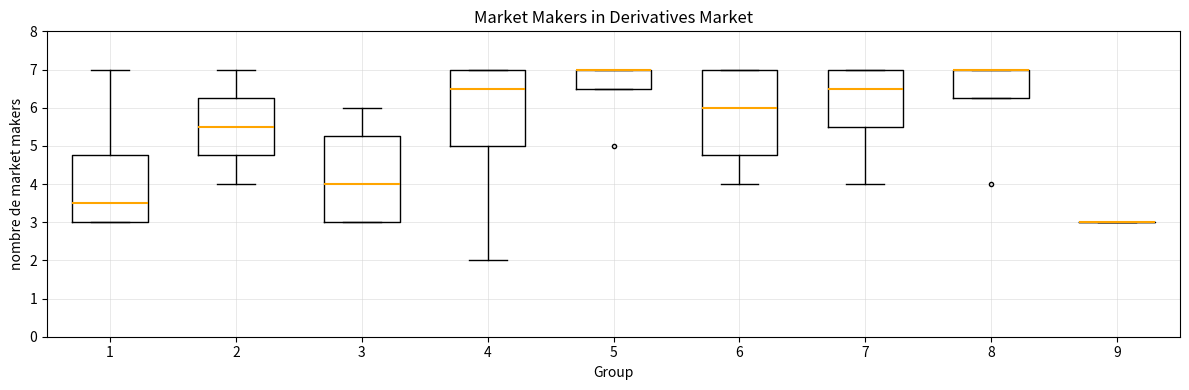

Where does the median line of the box at x = 3 sit on the y-axis? The values are not printed on the chart, so give them approximately, as read against the axis.

4.0